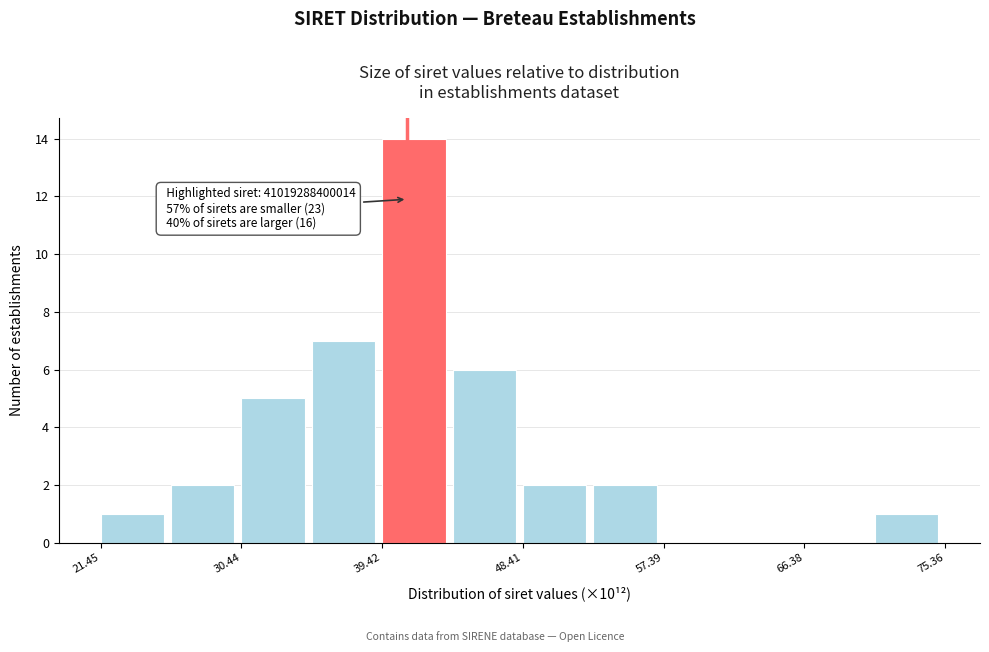

Which range on the x-axis has the tallest bar?

39 to 44